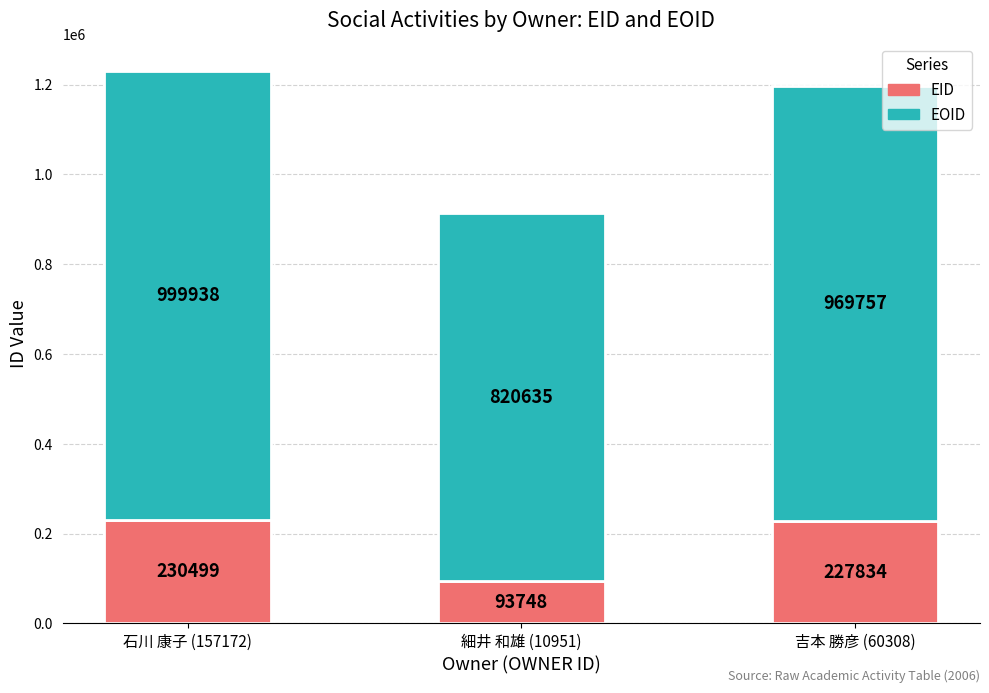

Is it true that EID equals 26102 at 細井 和雄 (10951)?

False